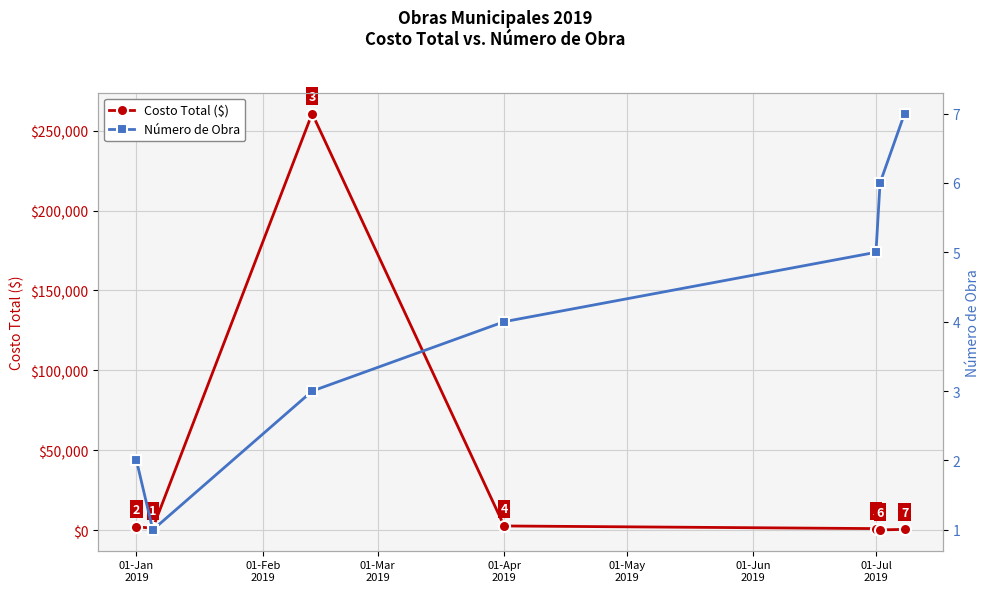

What is the highest value of the Costo Total ($) series?

260729.5